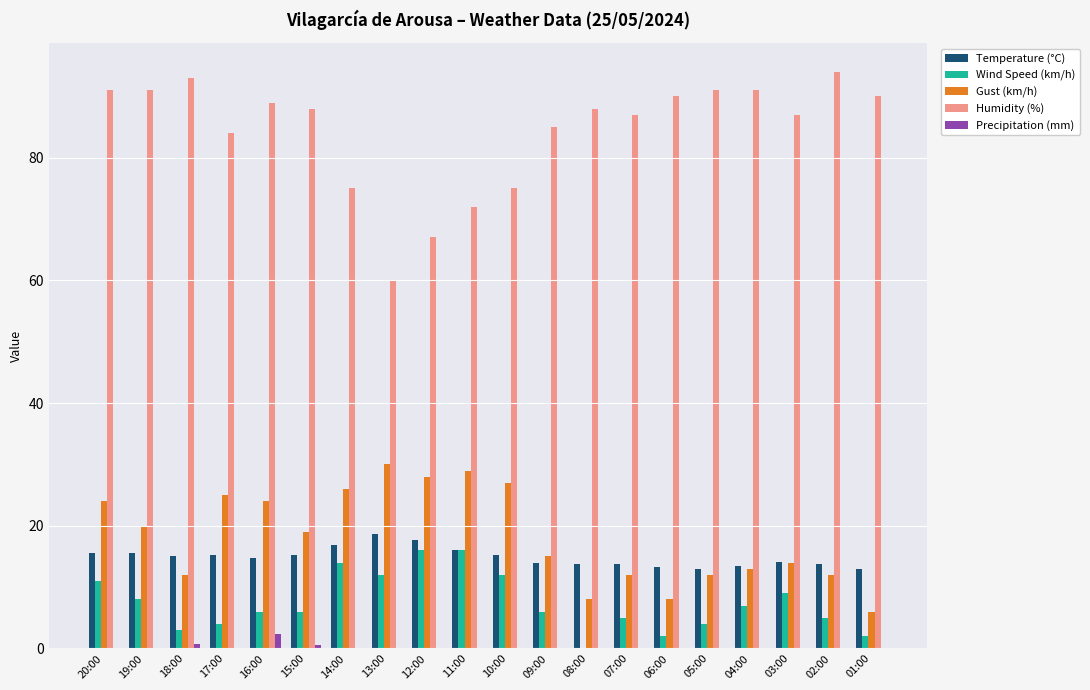

What is the greatest value displayed?

94.0